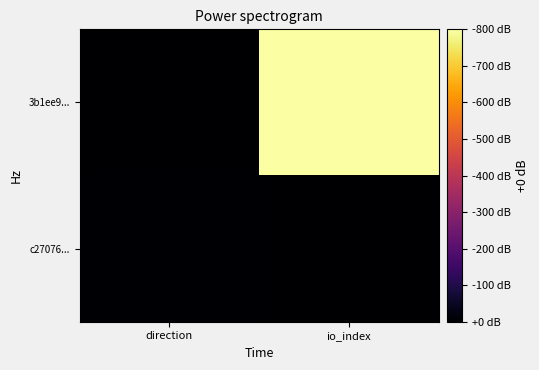

What is the difference between the highest and lowest values at io_index?

494